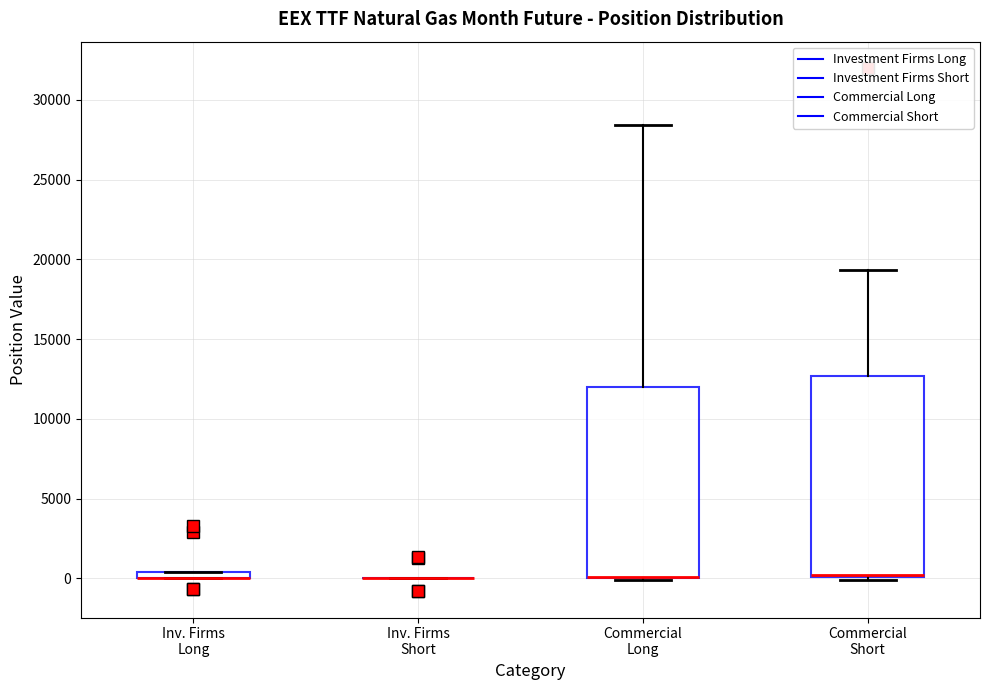

Which box is the tallest, from its lower edge to its upper edge?

Commercial Short